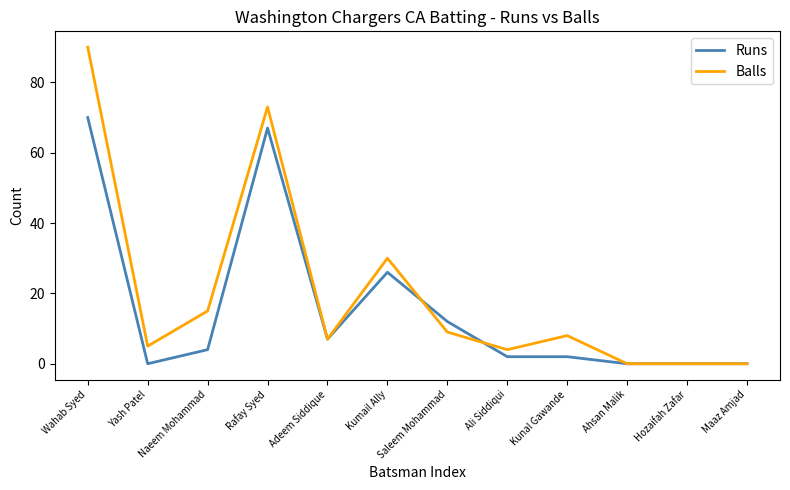

Rank the series by their maximum value, from lowest to highest.

Runs, Balls